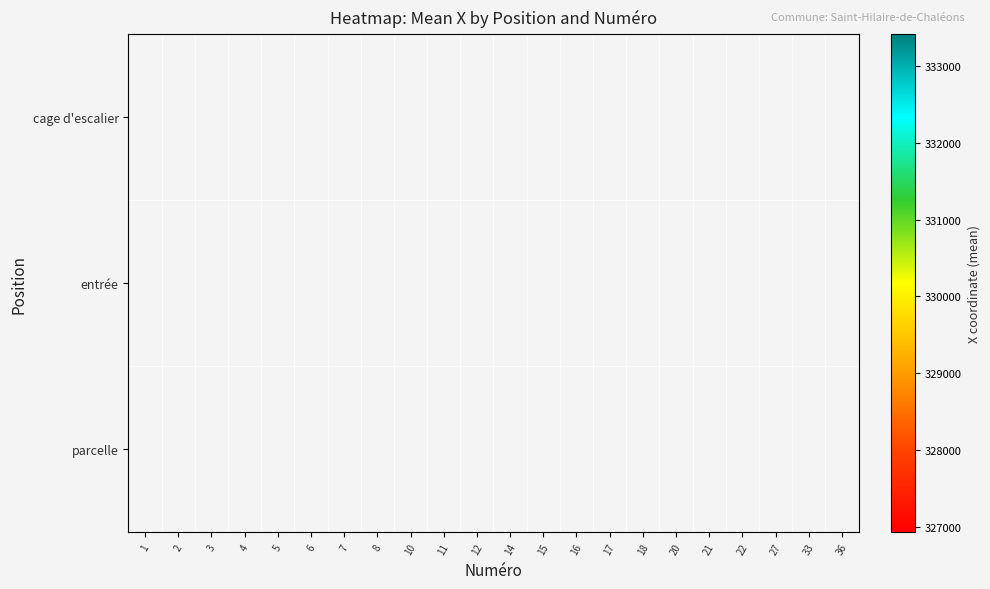

At which category does the chart reach its peak across all series?

14